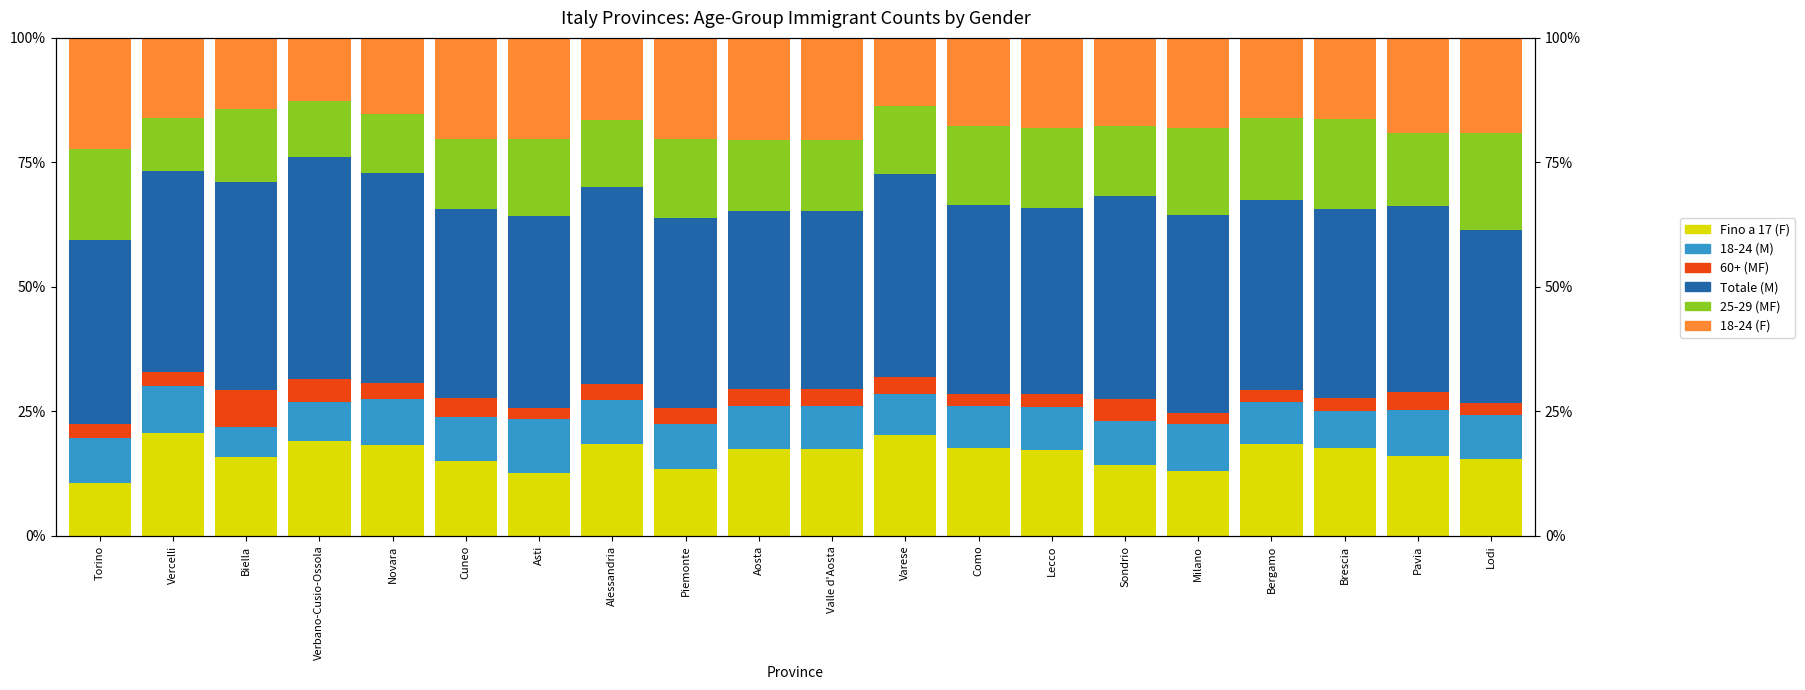

What is the minimum value shown in the chart?

2.2